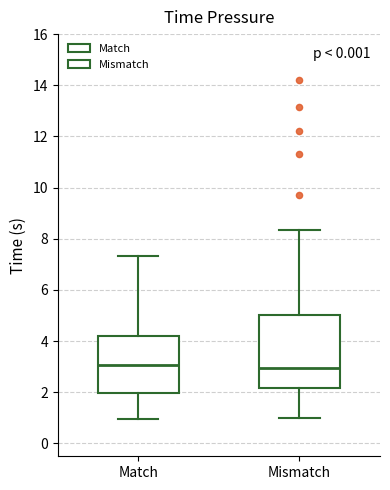

Reading left to right, transcribe this box plot: for each box, give where its median line is, the range the box spans, and where its two whiskers end, as read against the y-axis. The values are not printed on the chart, so give them approximately, as read against the axis.

Match: median 3.0, box 2.0 to 4.2, whiskers 1.0 to 7.4
Mismatch: median 3.0, box 2.2 to 5.0, whiskers 1.0 to 8.4